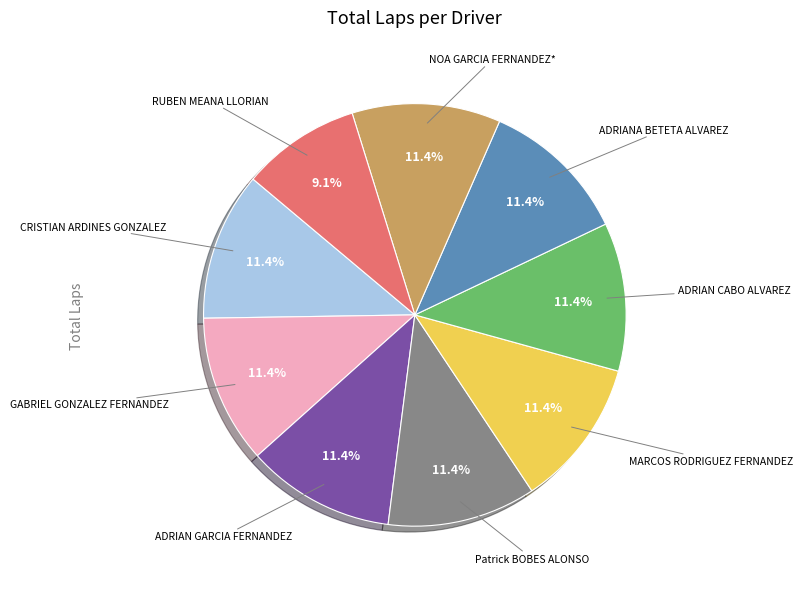

Is there any slice that represents more than half of the pie?

No